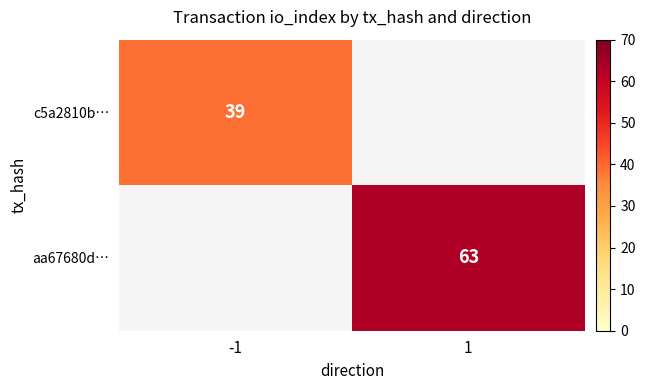

The value of c5a2810b… at -1 is 55. True or false?

False